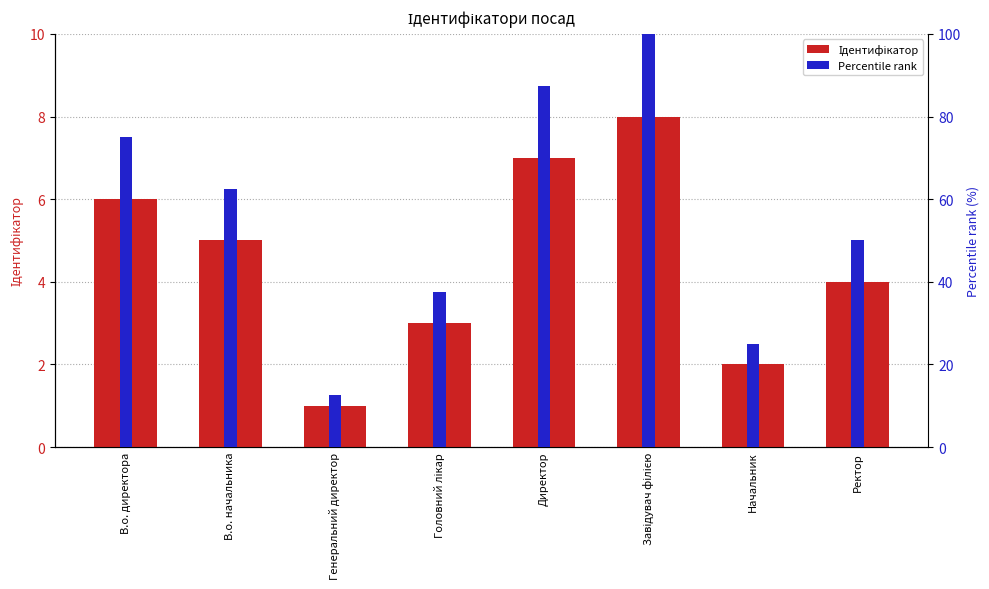

What are all the series names shown in the legend?

Ідентифікатор, Percentile rank